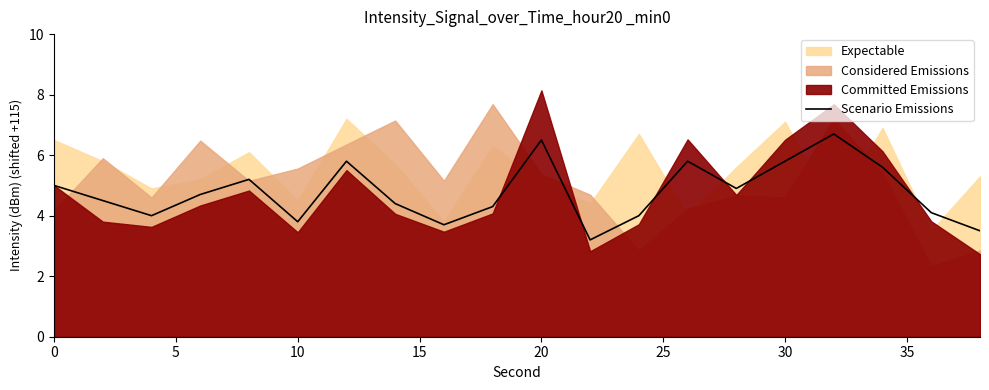

What is the smallest value displayed?

3.2